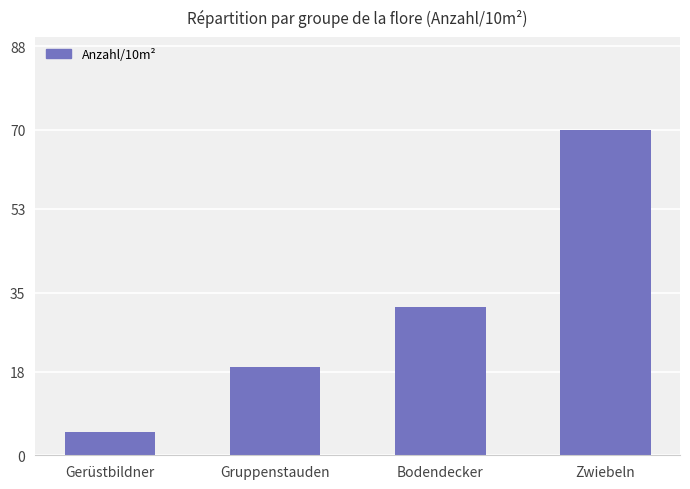

What position from the right is Gruppenstauden?

3